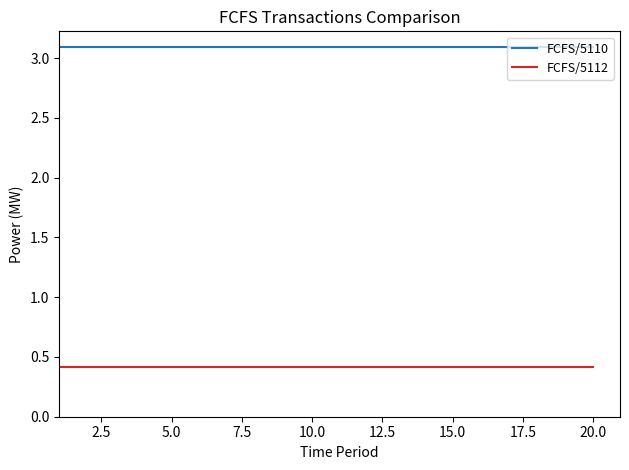

Which series has the largest total across all categories?

FCFS/5110